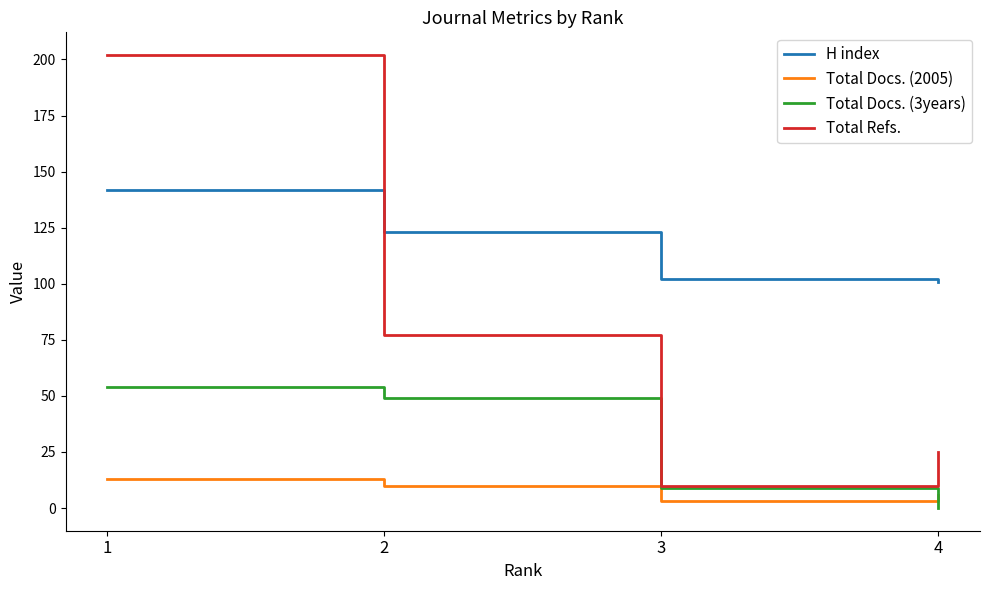

True or false: H index and Total Docs. (2005) intersect in this chart.

False